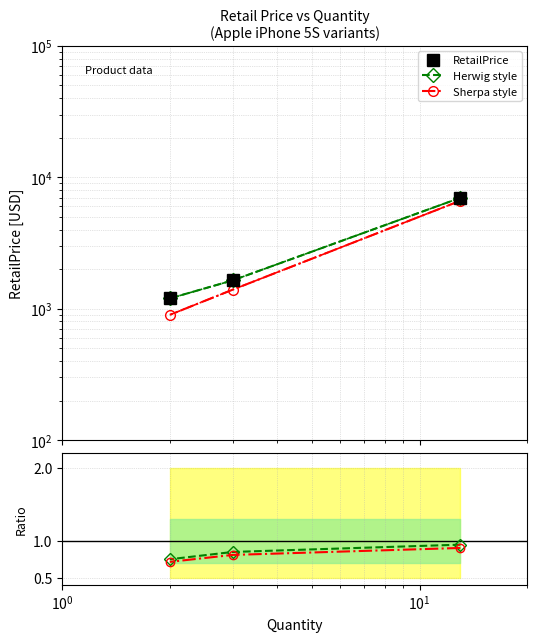

What is the average value of the Herwig style series?

0.8